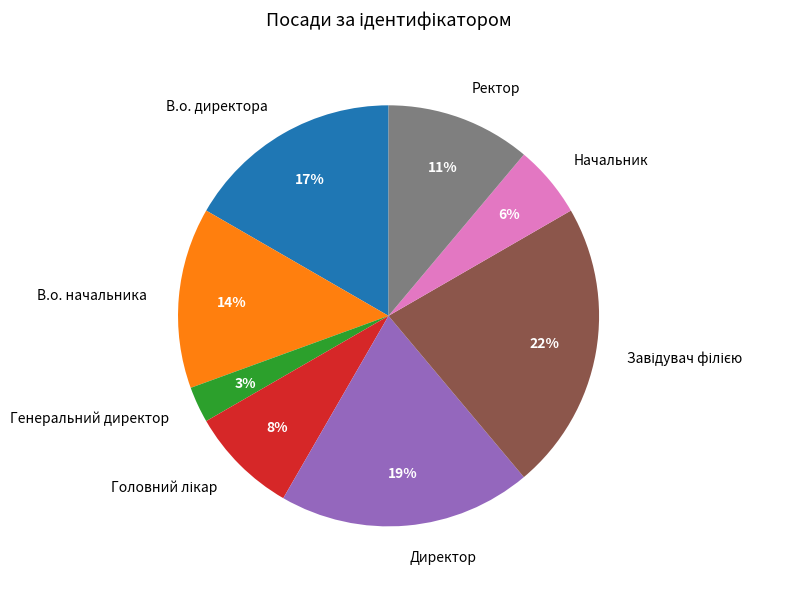

To the nearest percent, what percentage of the pie is Начальник?

6%